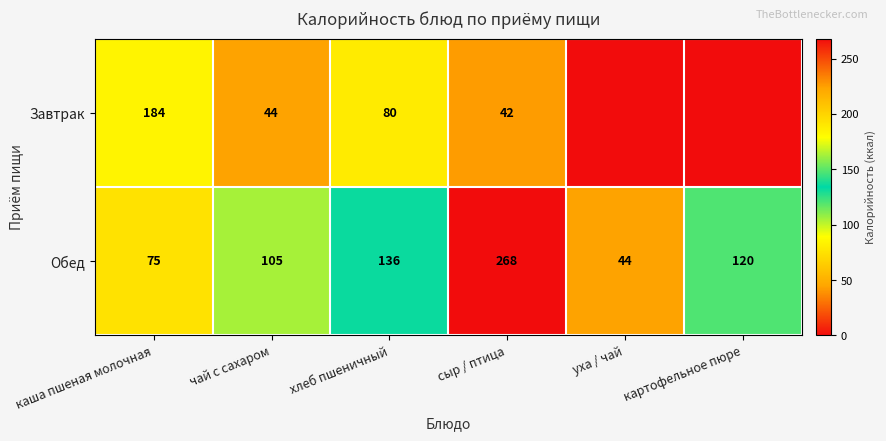

Which category has the lowest value in the Обед series?

уха / чай